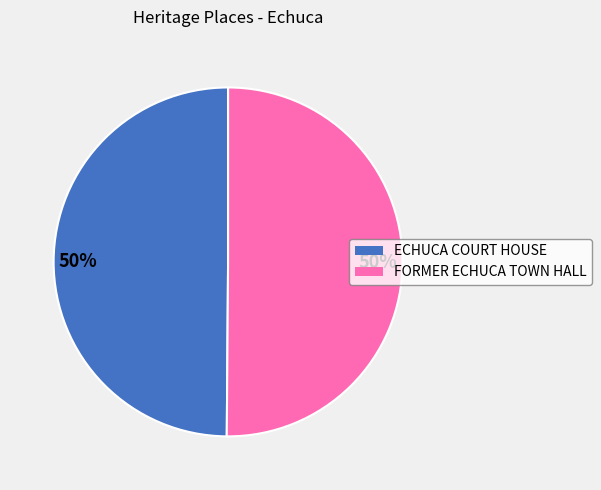

To the nearest percent, what is the average slice percentage?

50%